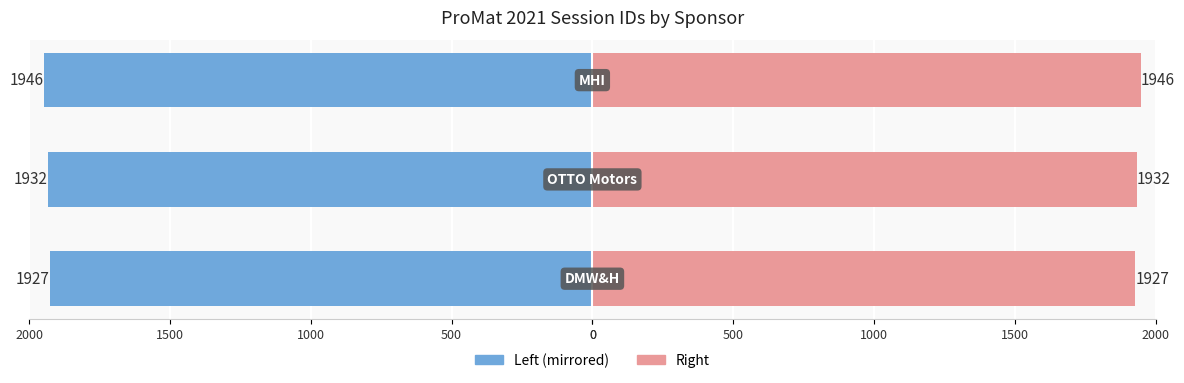

Is the value of Session ID (Left) at 0 greater than the value of Session ID (Right) at 1000?

No